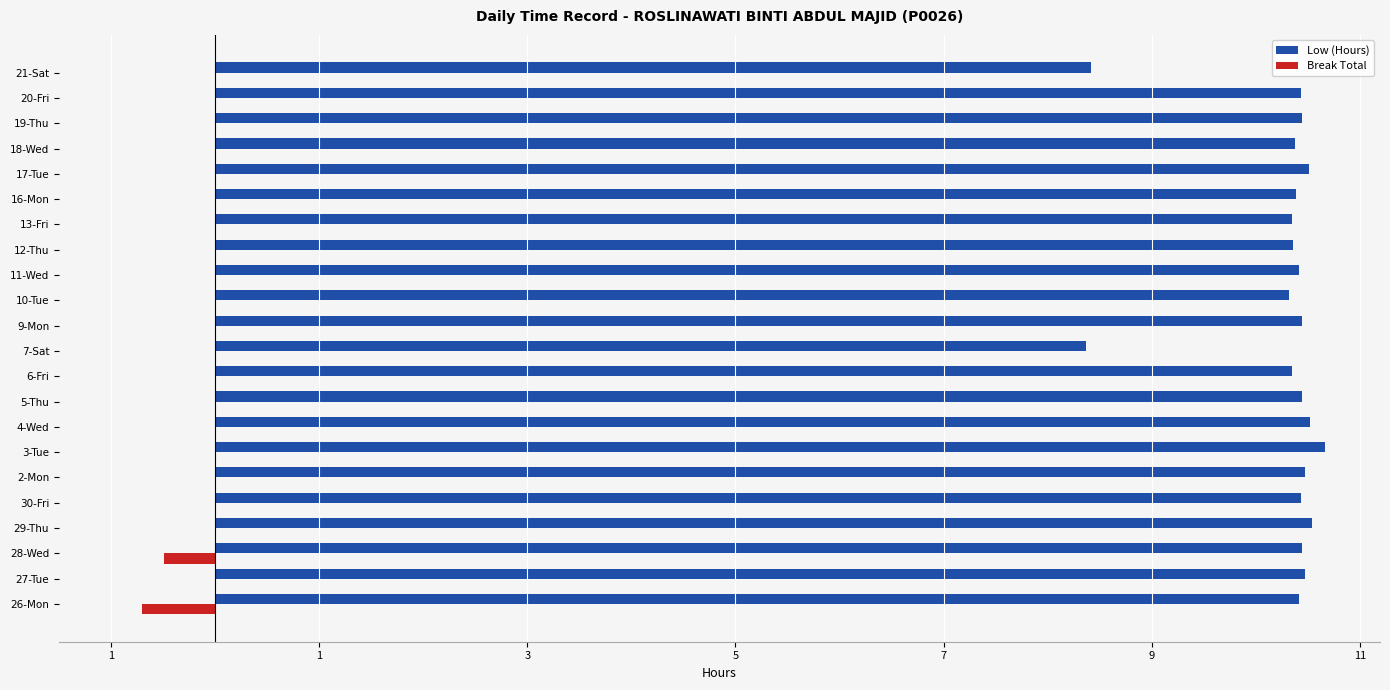

What are all the series names shown in the legend?

Low (Hours), Break Total